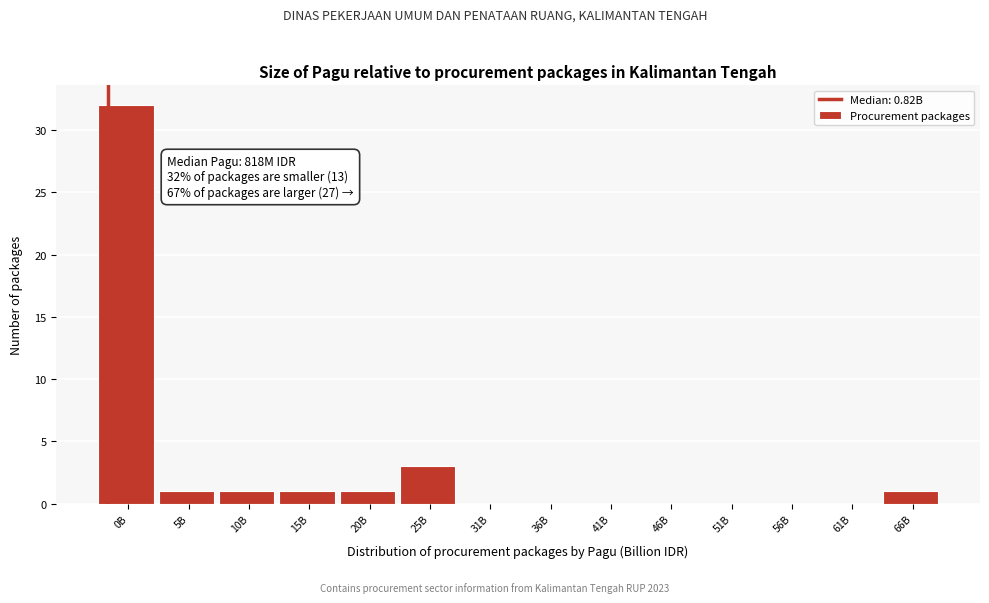

Reading right to left, list all the values displayed in this chart.

66B=1	61B=0	56B=0	51B=0	46B=0	41B=0	36B=0	31B=0	25B=3	20B=1	15B=1	10B=1	5B=1	0B=32